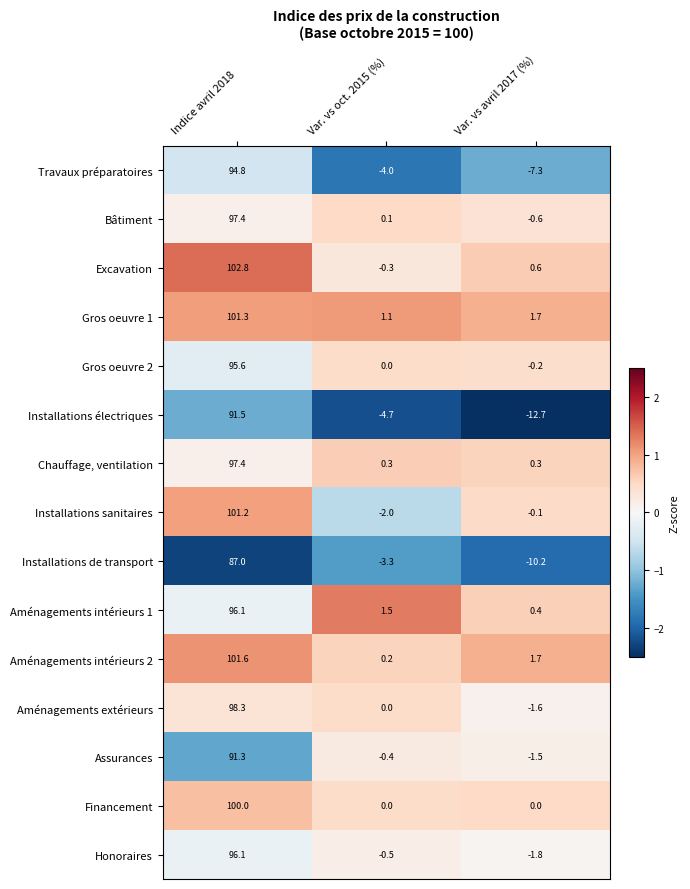

What value does the Gros oeuvre 1 series have at Indice avril 2018?

101.3